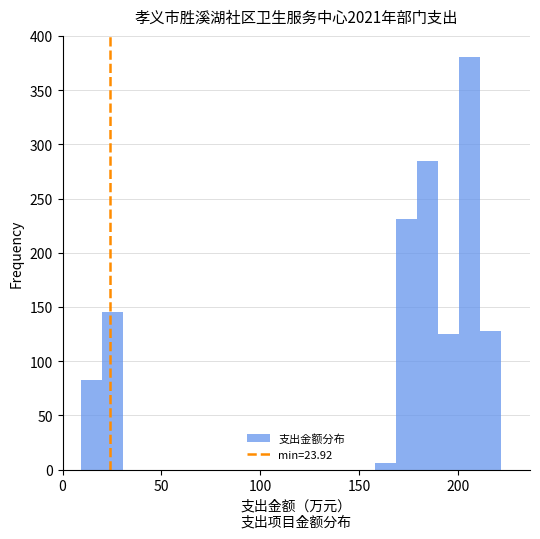

Around what value on the x-axis is the tallest bar? Give the approximate position of its centre, as read against the axis.

205